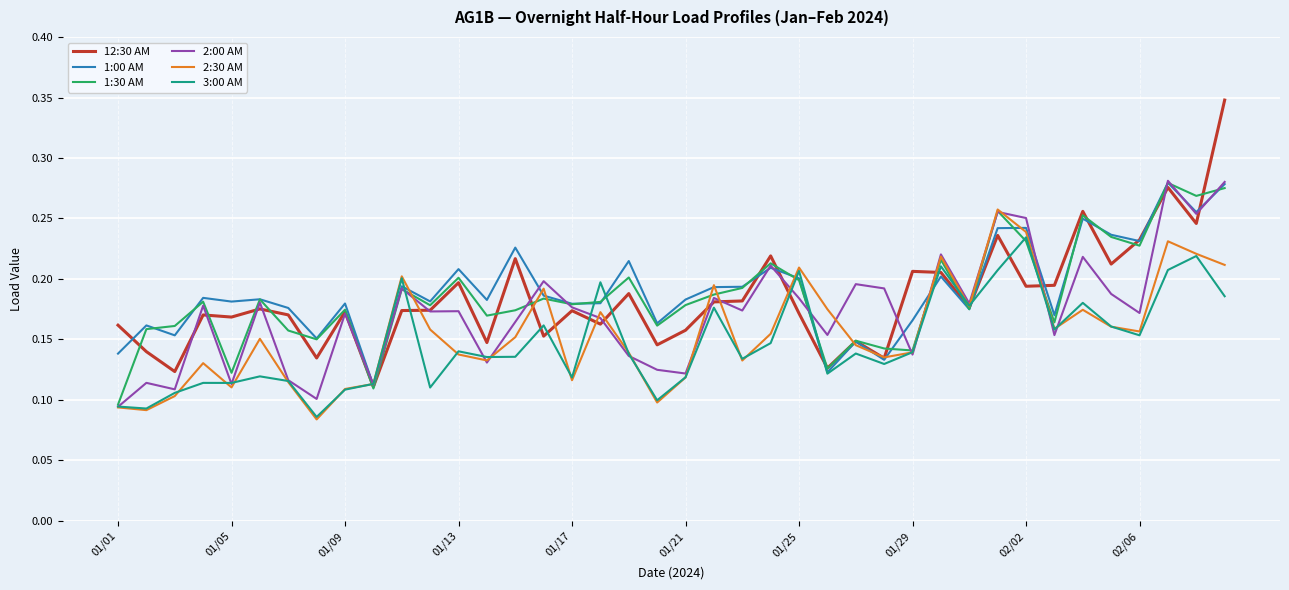

Which series has the largest range (max minus min)?

12:30 AM